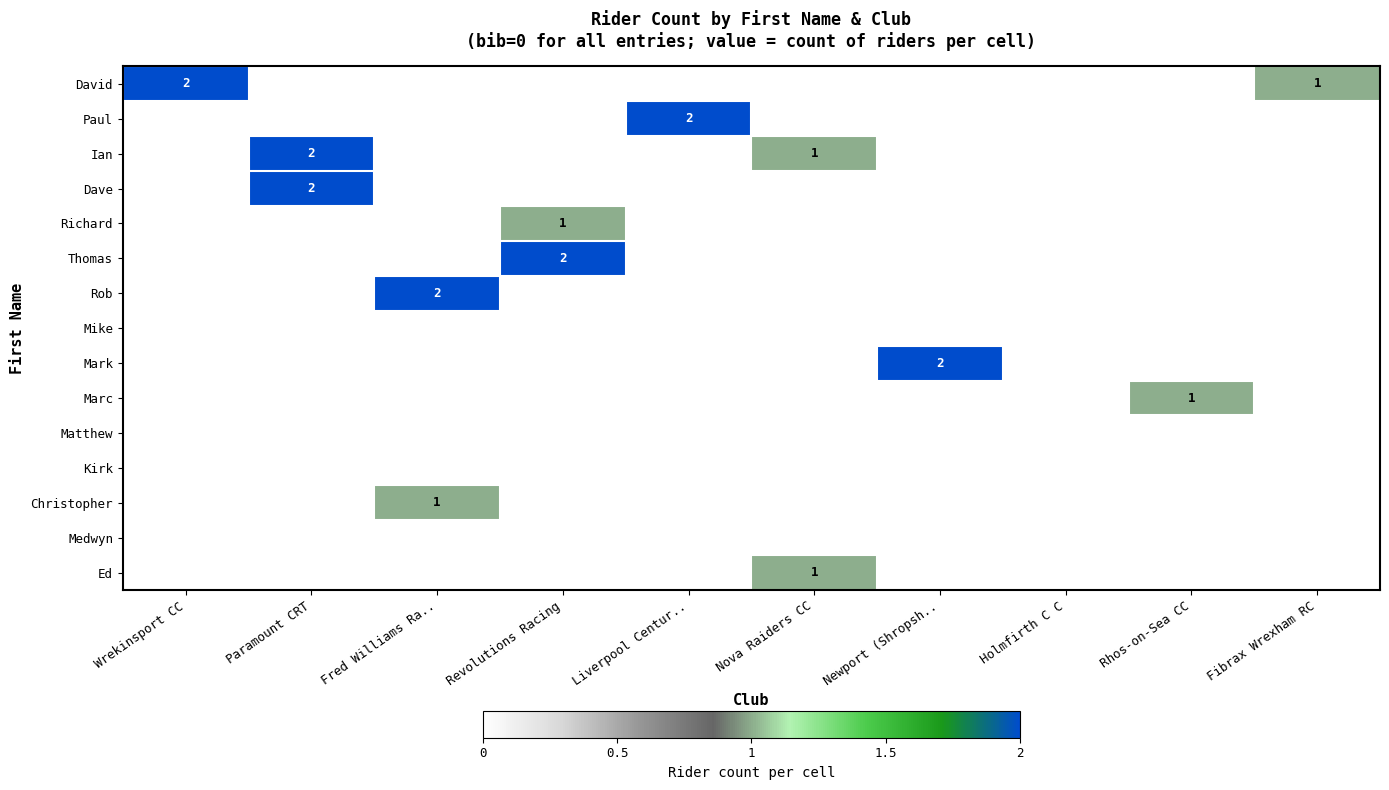

Is it true that David equals 1 at Fibrax Wrexham RC?

True